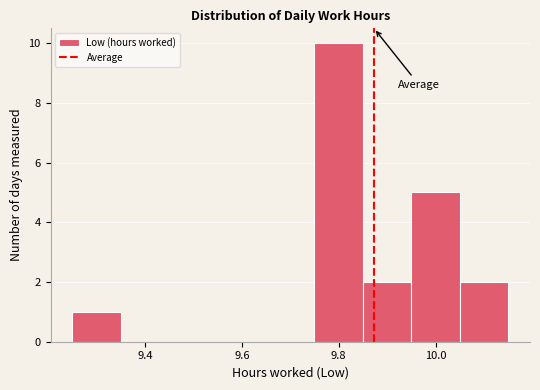

Reading left to right, list every bar in this chart as the range it spans on the x-axis followed by its height. Neither the bar edges nor the heights are printed on the chart, so give them approximately, as read against the axes.

9.25 to 9.35: 1
9.35 to 9.45: 0
9.45 to 9.55: 0
9.55 to 9.65: 0
9.65 to 9.75: 0
9.75 to 9.85: 10
9.85 to 9.95: 2
9.95 to 10.05: 5
10.05 to 10.15: 2